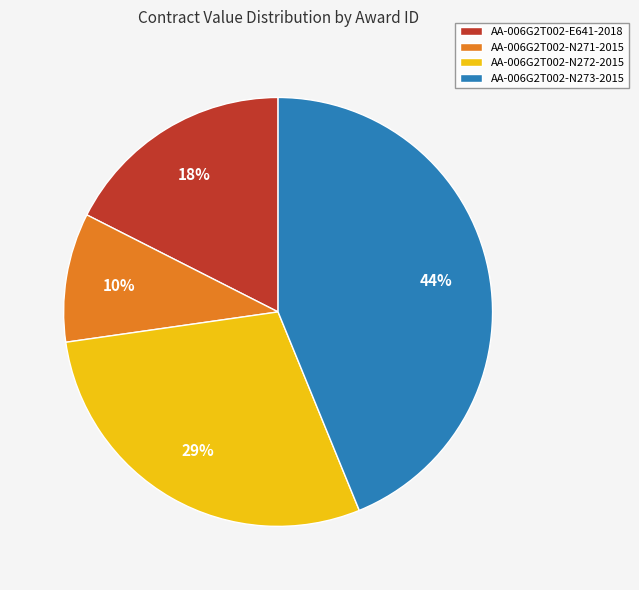

To the nearest percent, what is the combined percentage of AA-006G2T002-E641-2018 and AA-006G2T002-N273-2015?

61%